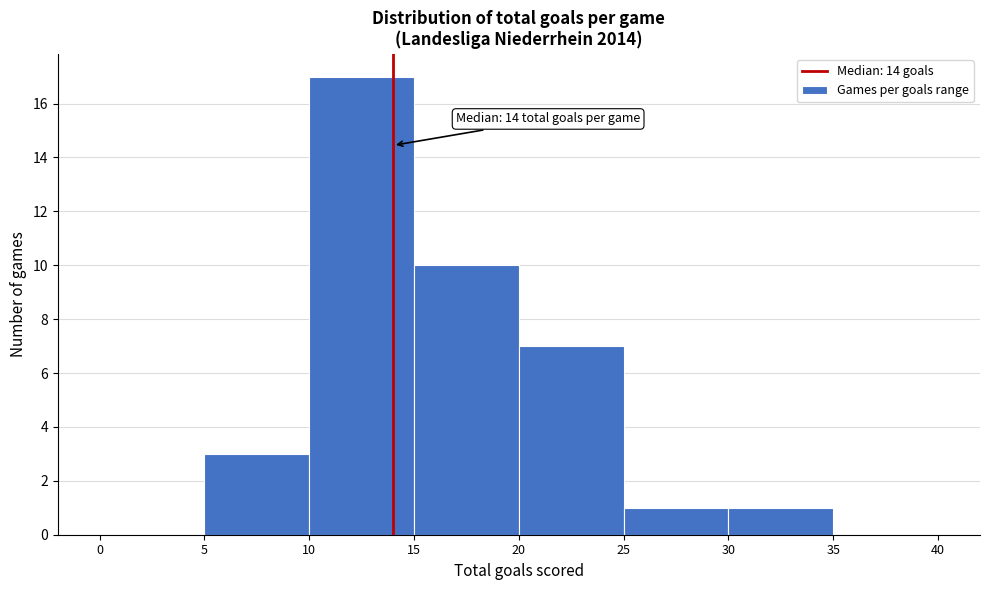

Which range on the x-axis has the tallest bar?

10 to 15